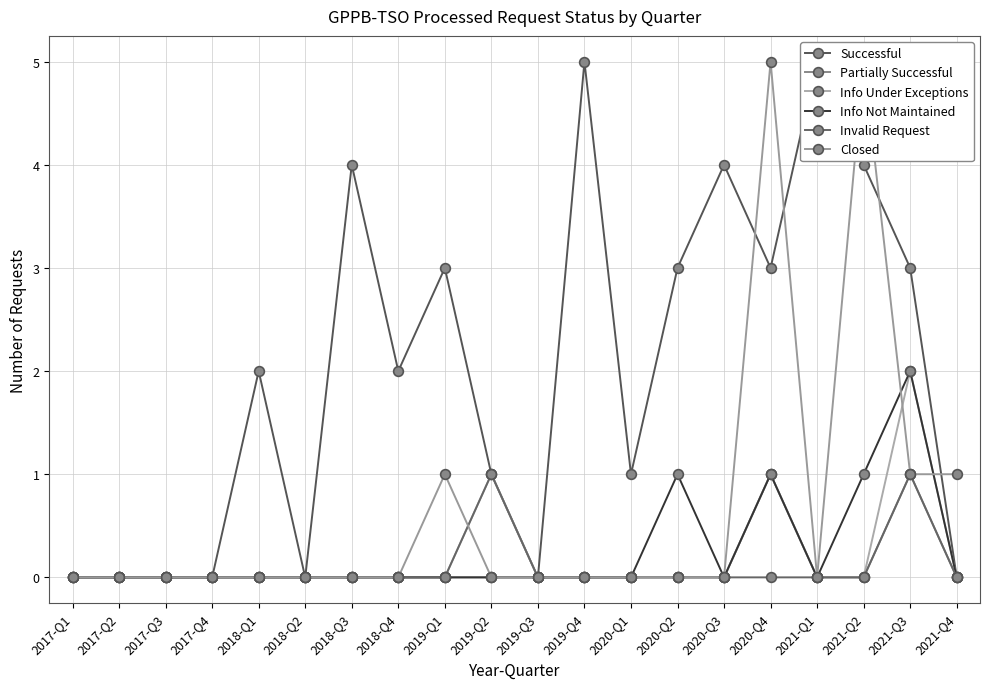

How many data points does each series have?

20